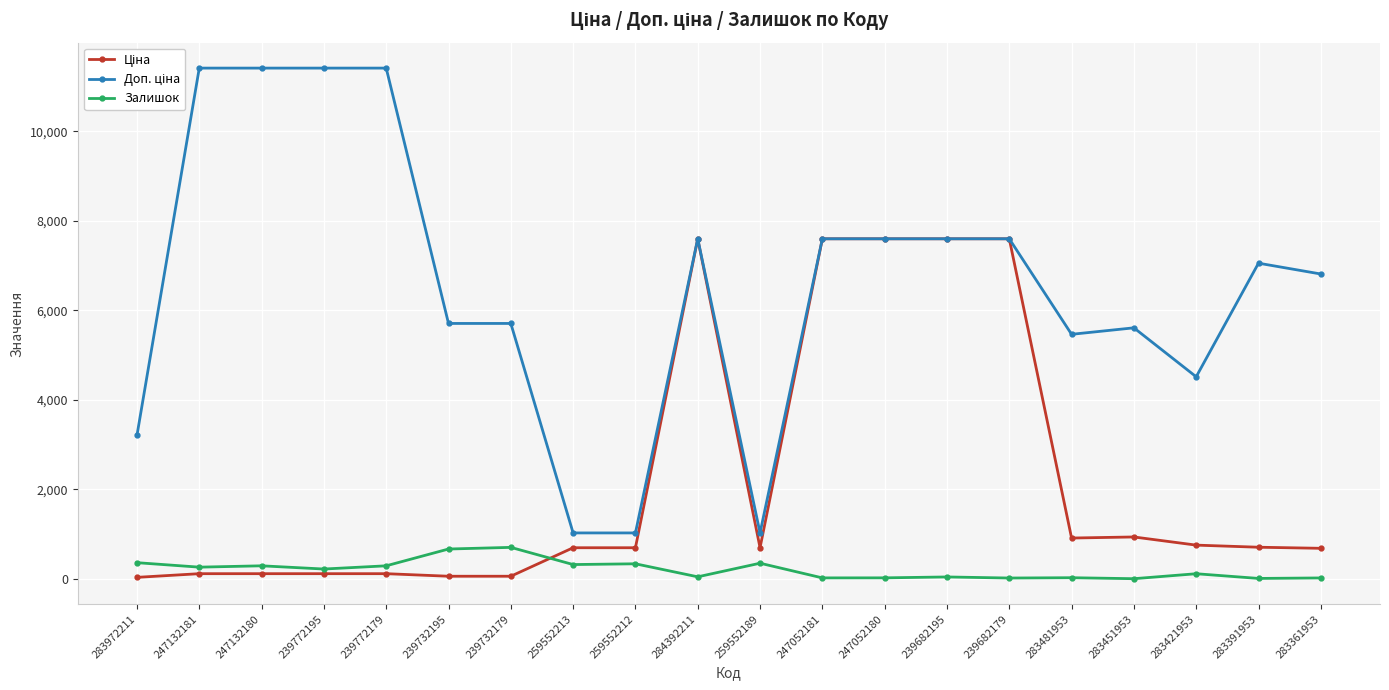

What is the greatest value displayed?

11410.0